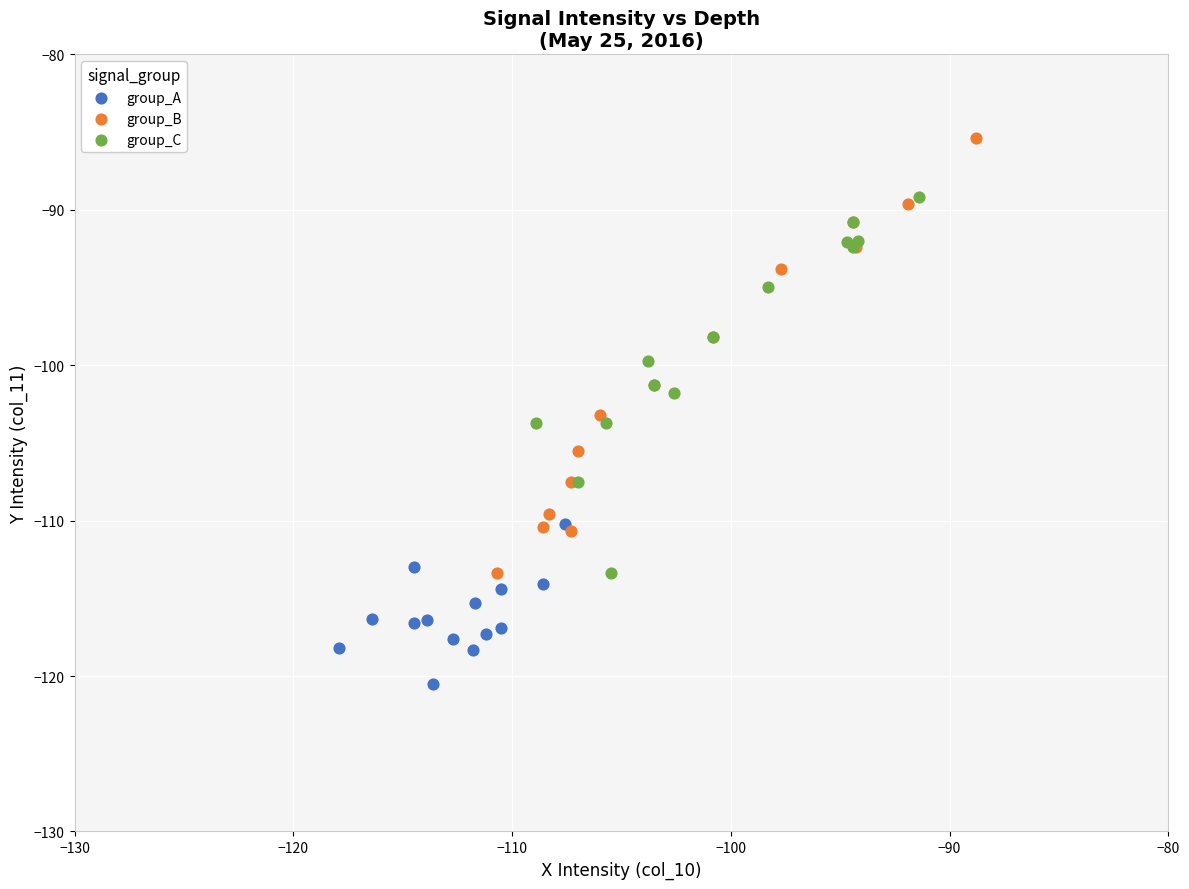

Which series contains the lowest Y value?

group_A